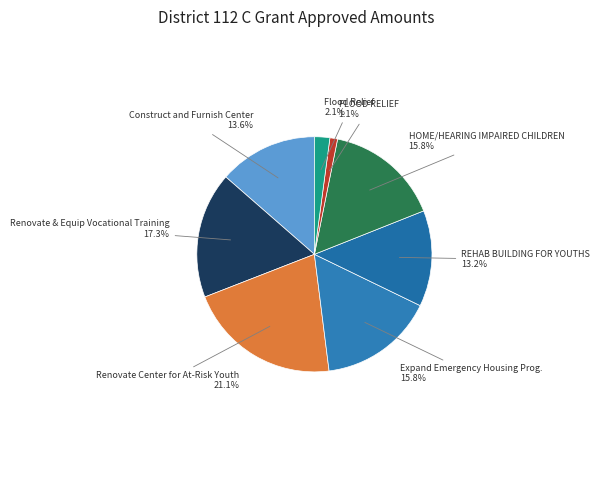

Which category has the smallest portion of the pie?

FLOOD RELIEF